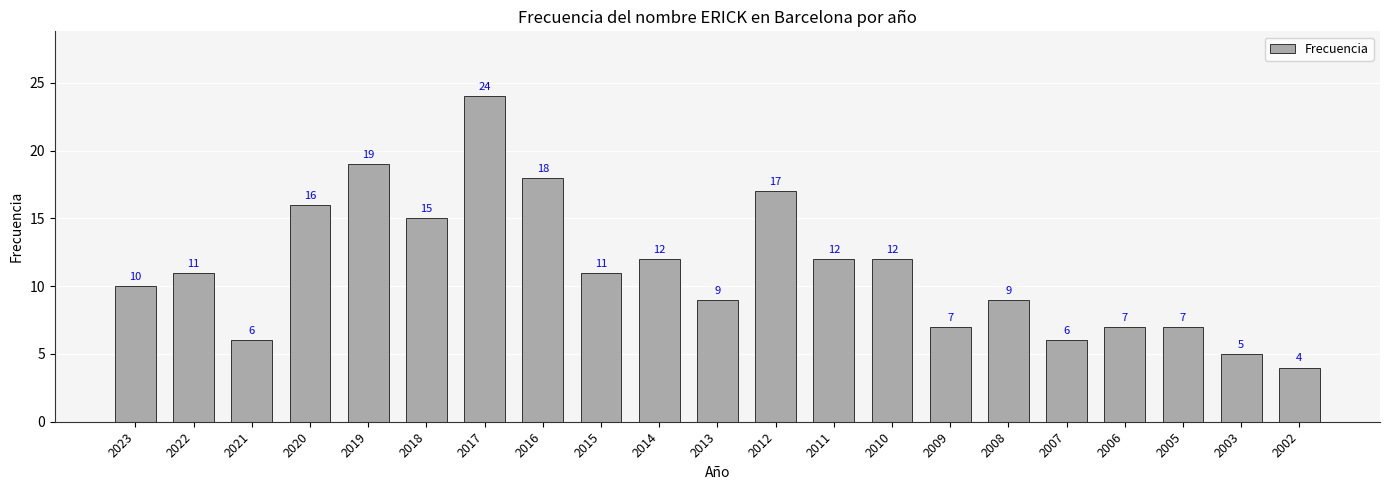

Count the number of data series in this chart.

1